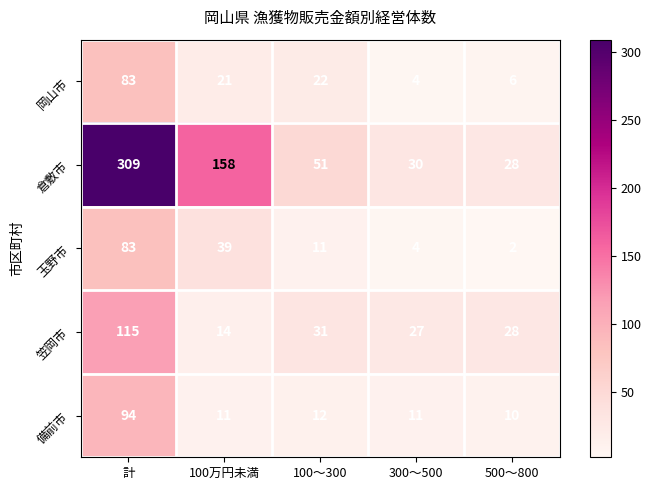

What is the sum of the 備前市 values at 計 and 500～800?

104